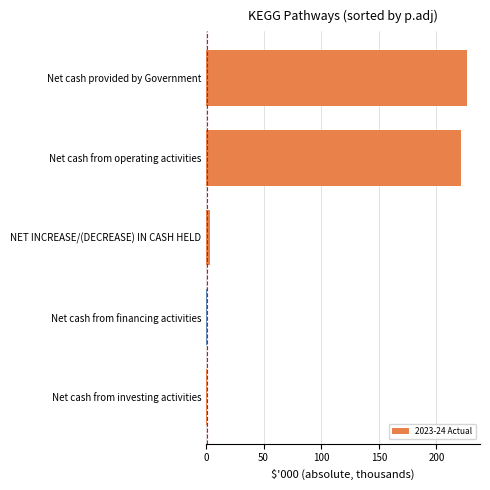

Is it true that the value at Net cash provided by Government is 226.5?

True